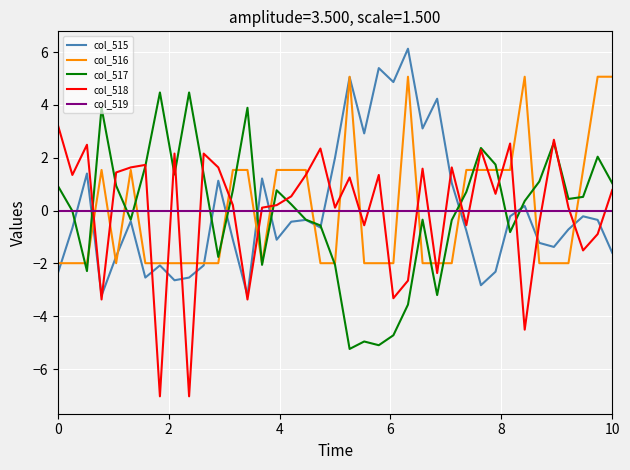

What is the maximum value shown in the chart?

6.1